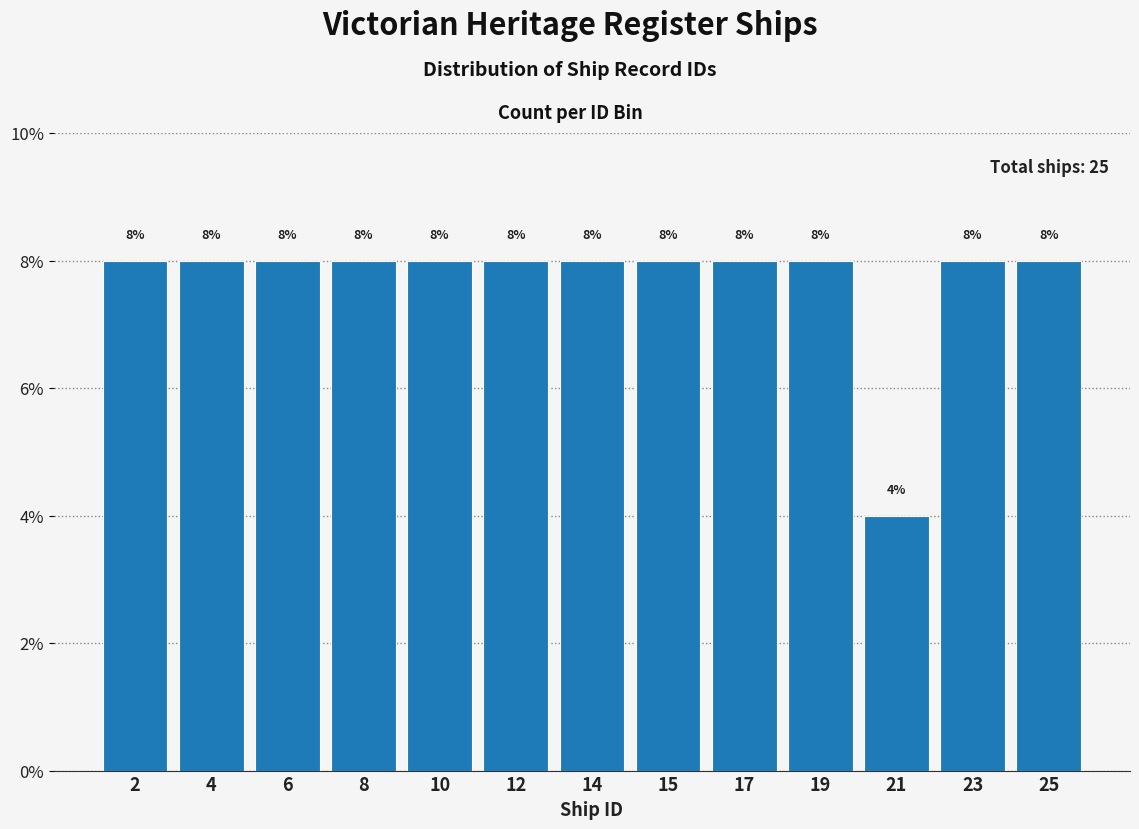

Does the chart contain any negative values?

No